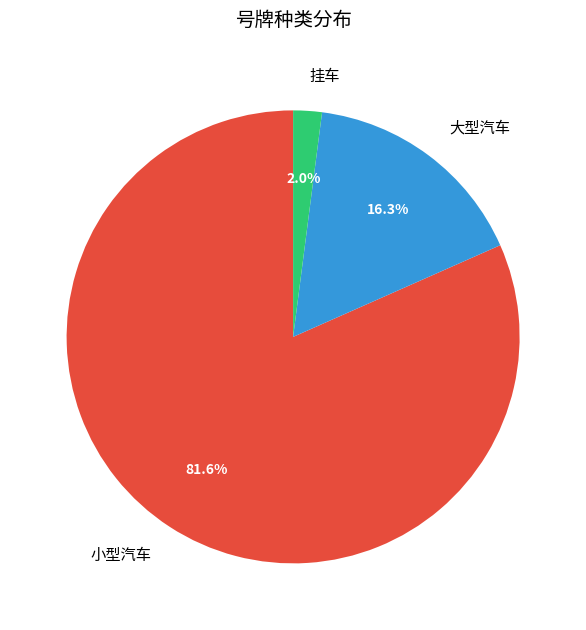

To the nearest percent, what portion does 挂车 represent?

2%